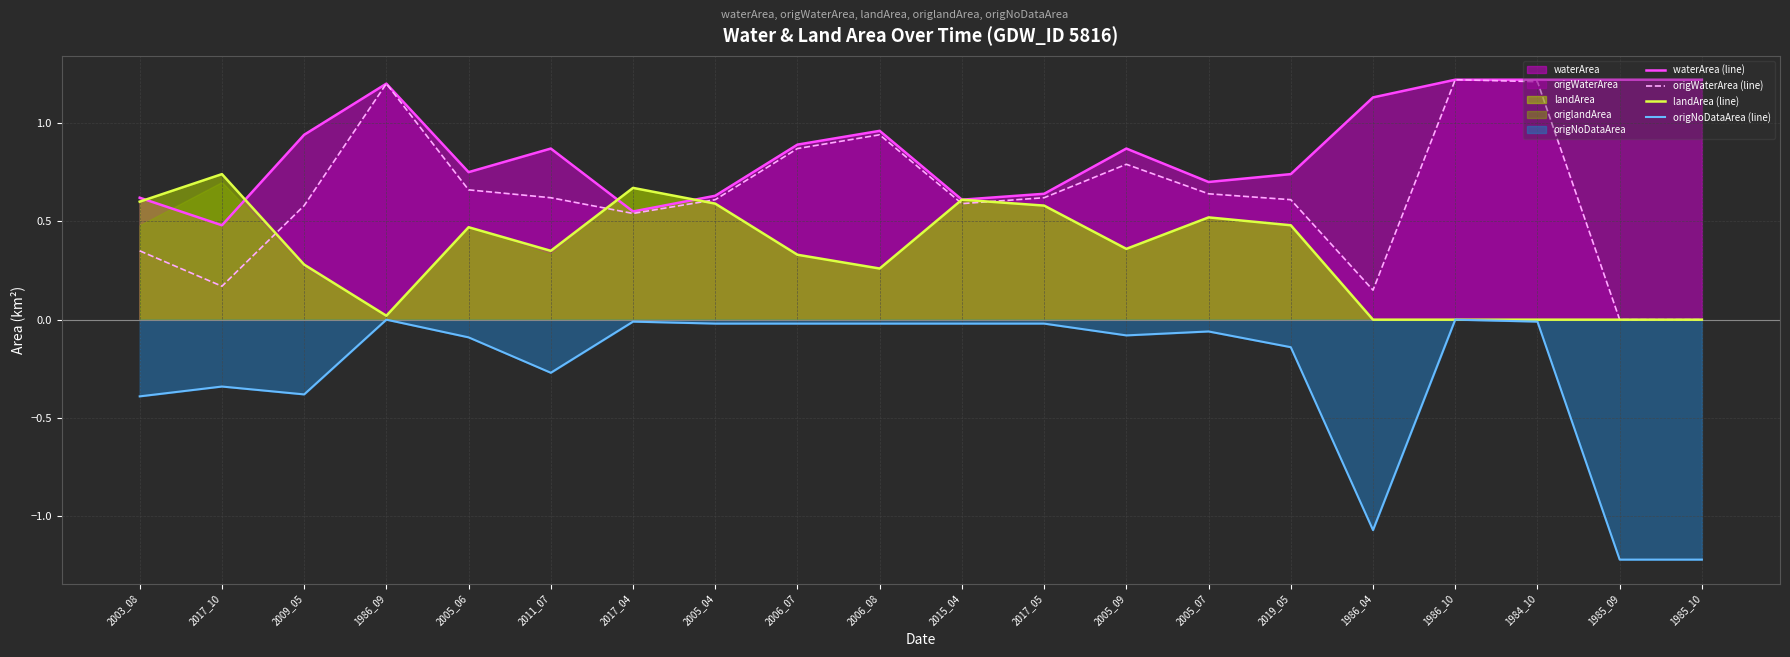

At which category does the chart reach its peak across all series?

1986_10